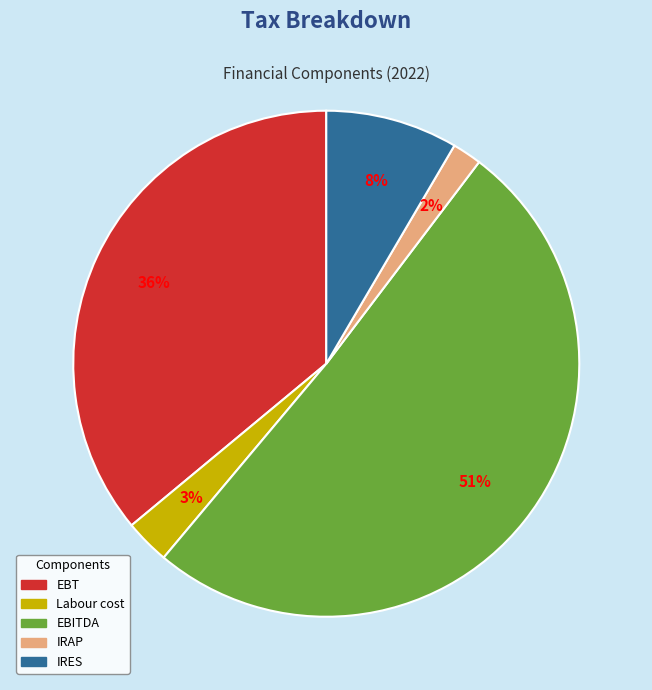

To the nearest percent, what is the difference between the largest and smallest slice percentages?

49%